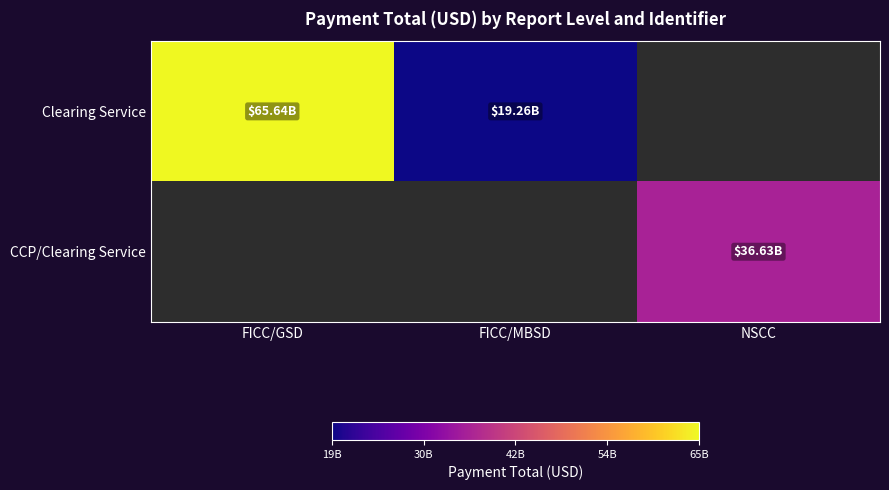

Between NSCC and FICC/GSD, which is larger?

FICC/GSD